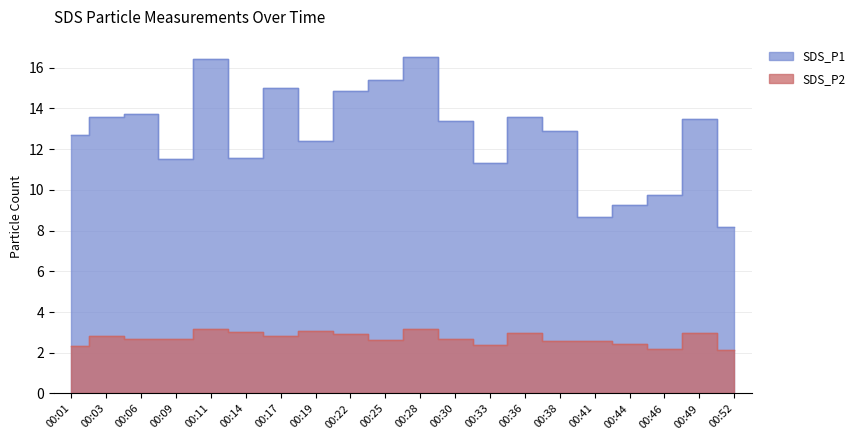

How many values in the SDS_P1 series are below 13?

10